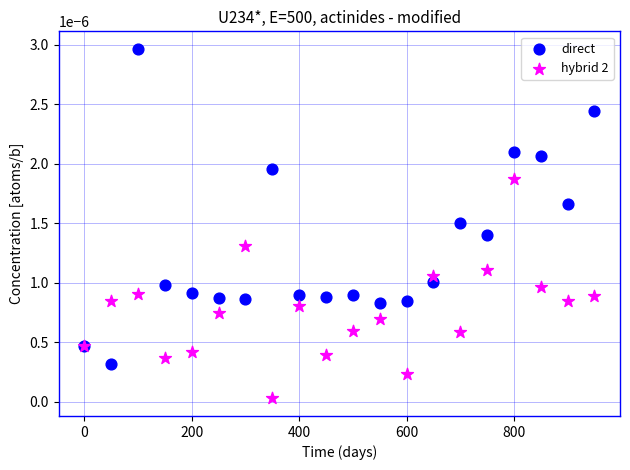

Which series contains the highest Y value?

direct